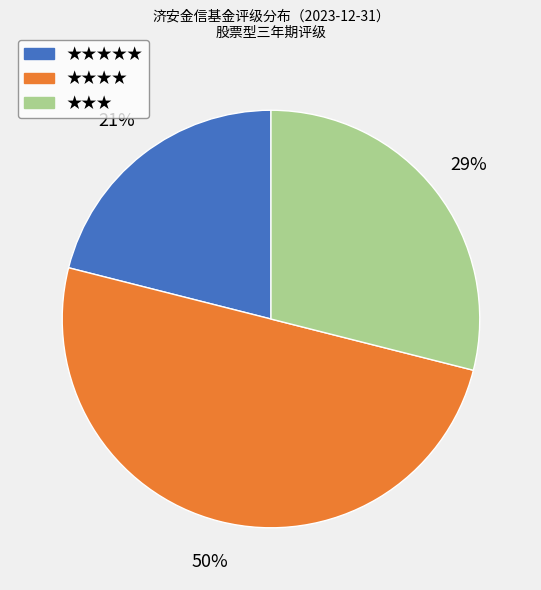

To the nearest percent, what is the average slice percentage?

33%